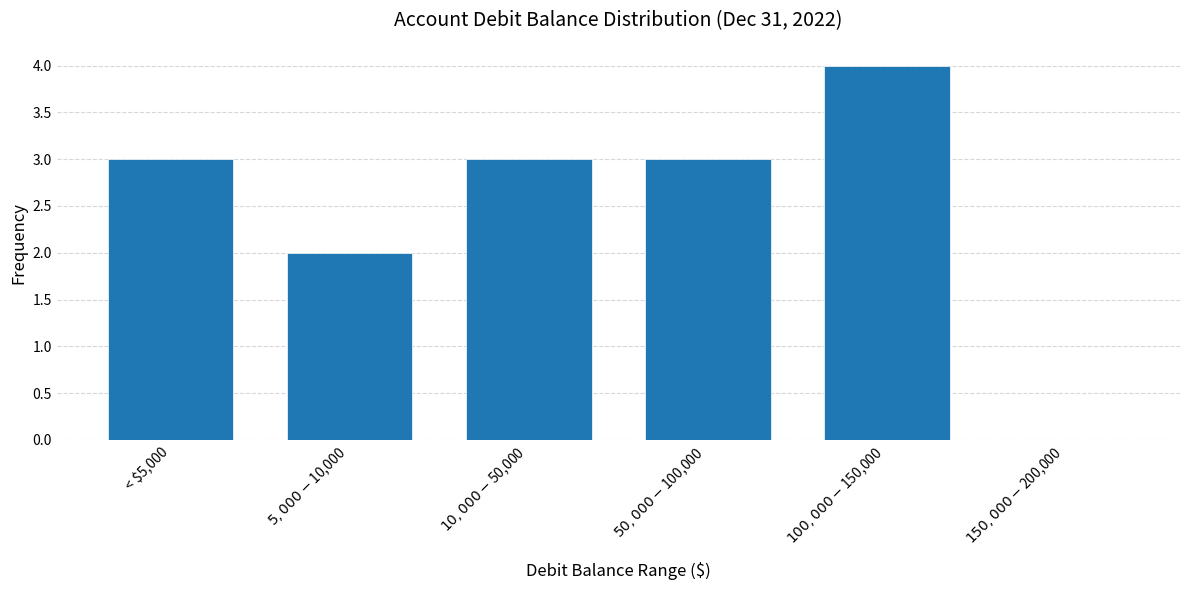

What is the sum of all values?

15